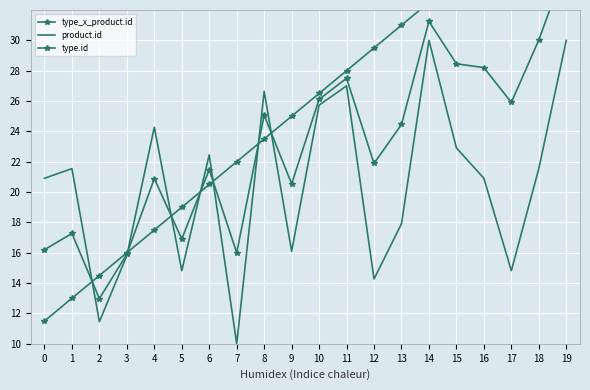

How many lines are shown in the chart?

3